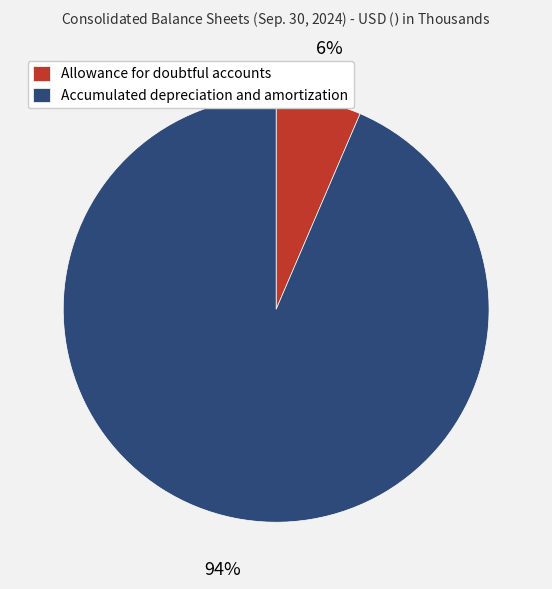

What percentage is the Accumulated depreciation and amortization slice, to the nearest percent?

94%